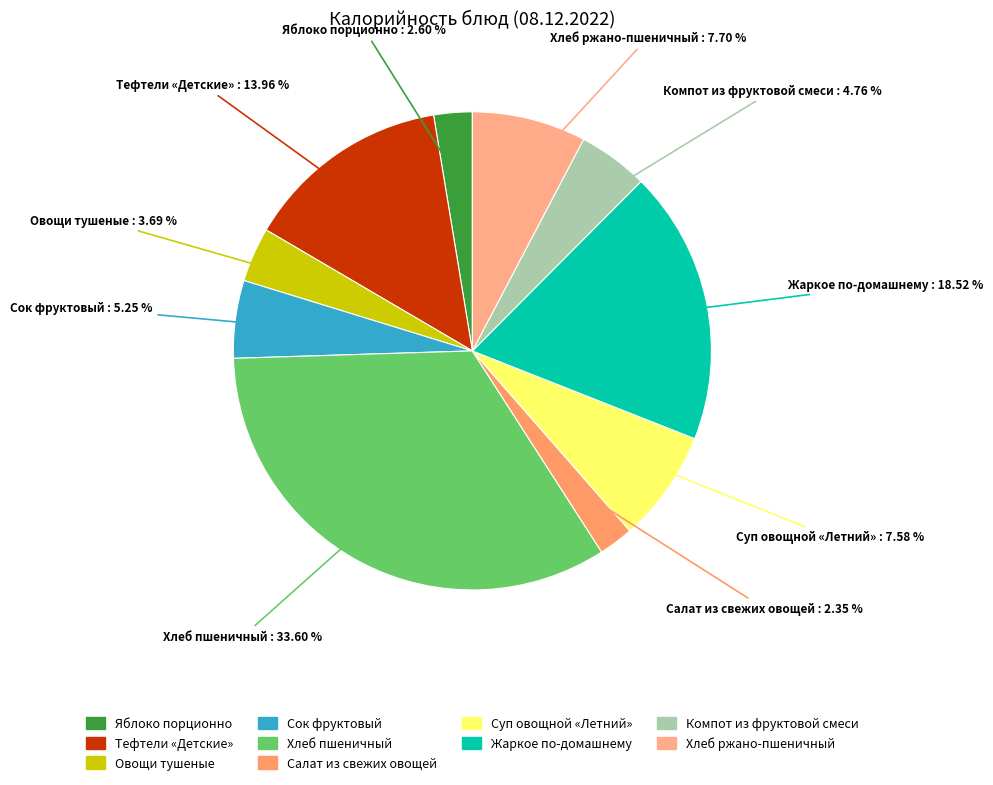

Between Салат из свежих овощей and Компот из фруктовой смеси, which is larger?

Компот из фруктовой смеси